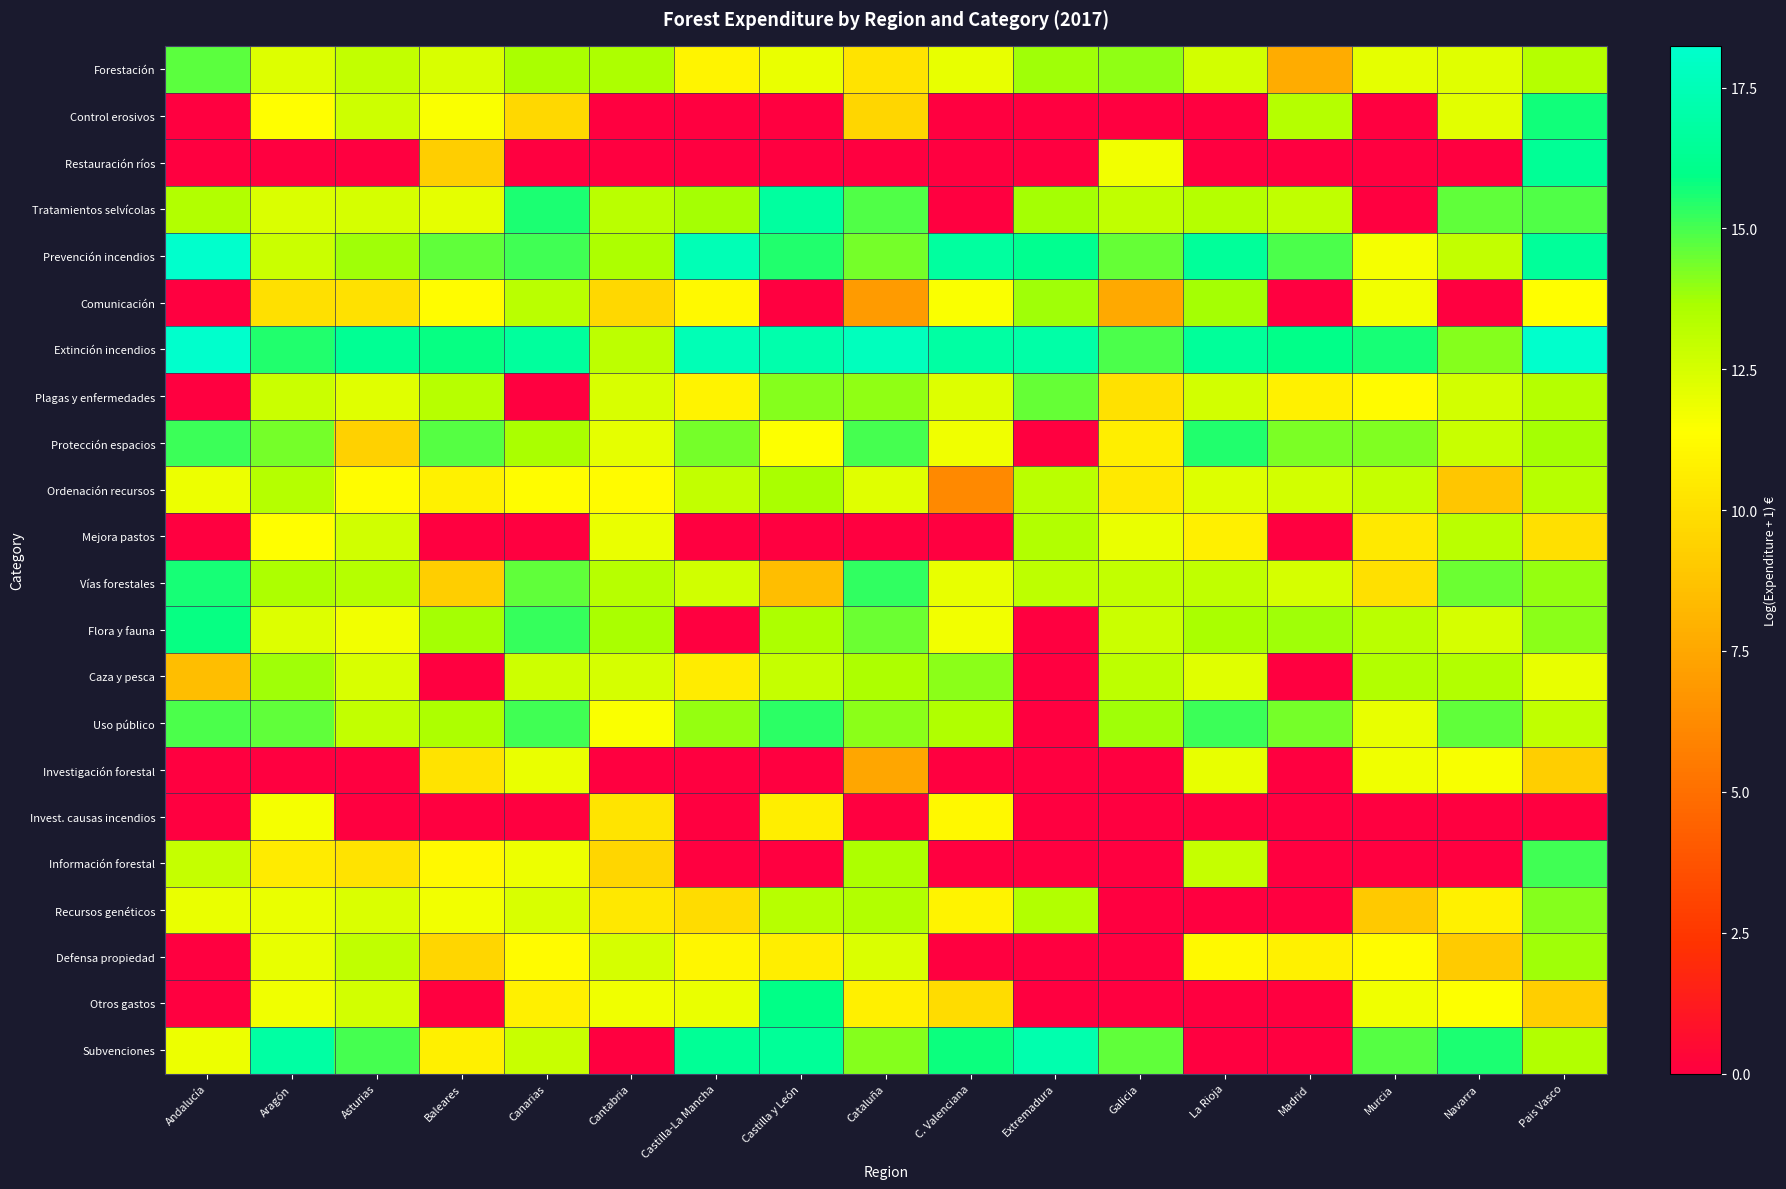

Count the number of categories in the chart.

17